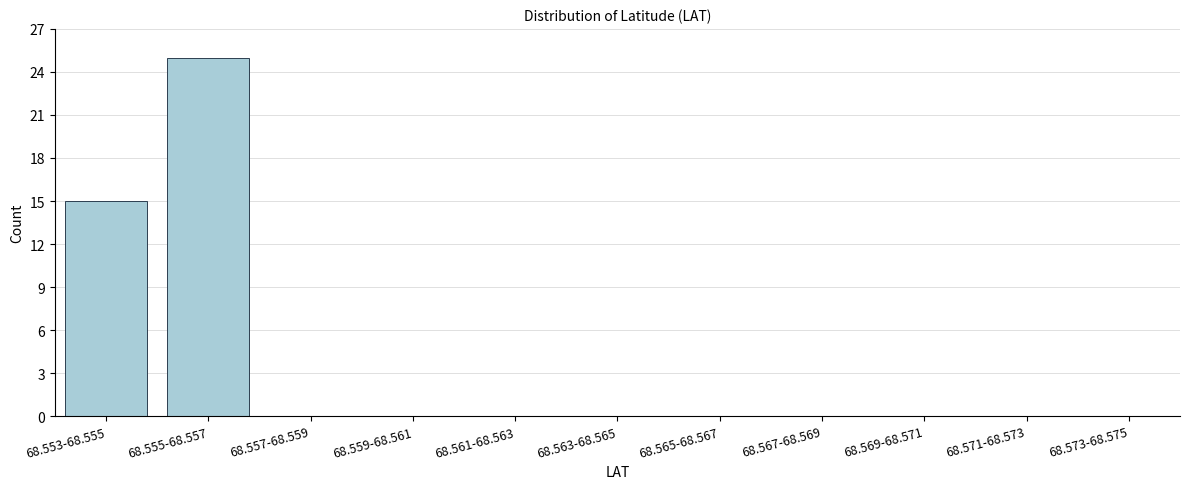

Reading right to left, transcribe all the data shown in this chart.

68.573-68.575=0	68.571-68.573=0	68.569-68.571=0	68.567-68.569=0	68.565-68.567=0	68.563-68.565=0	68.561-68.563=0	68.559-68.561=0	68.557-68.559=0	68.555-68.557=25	68.553-68.555=15